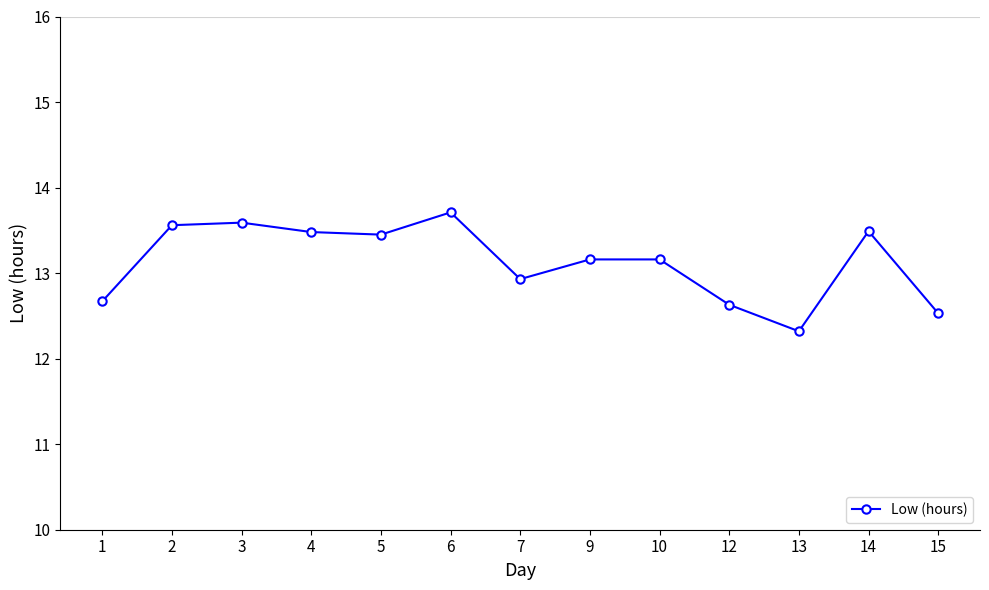

Read the value at 3.

13.6